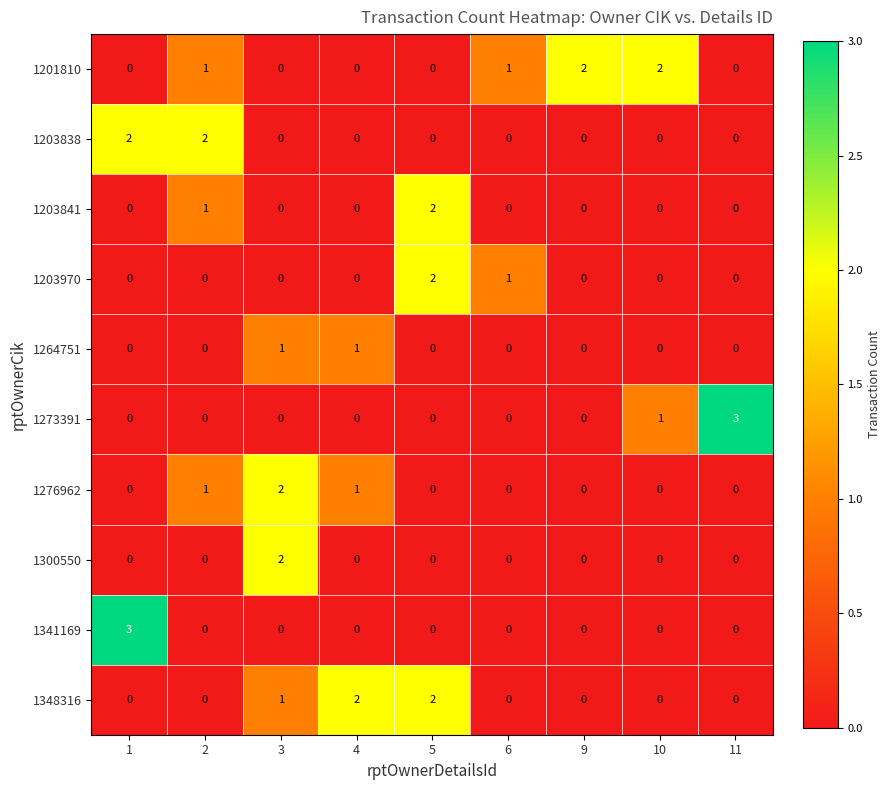

What is the greatest value displayed?

3